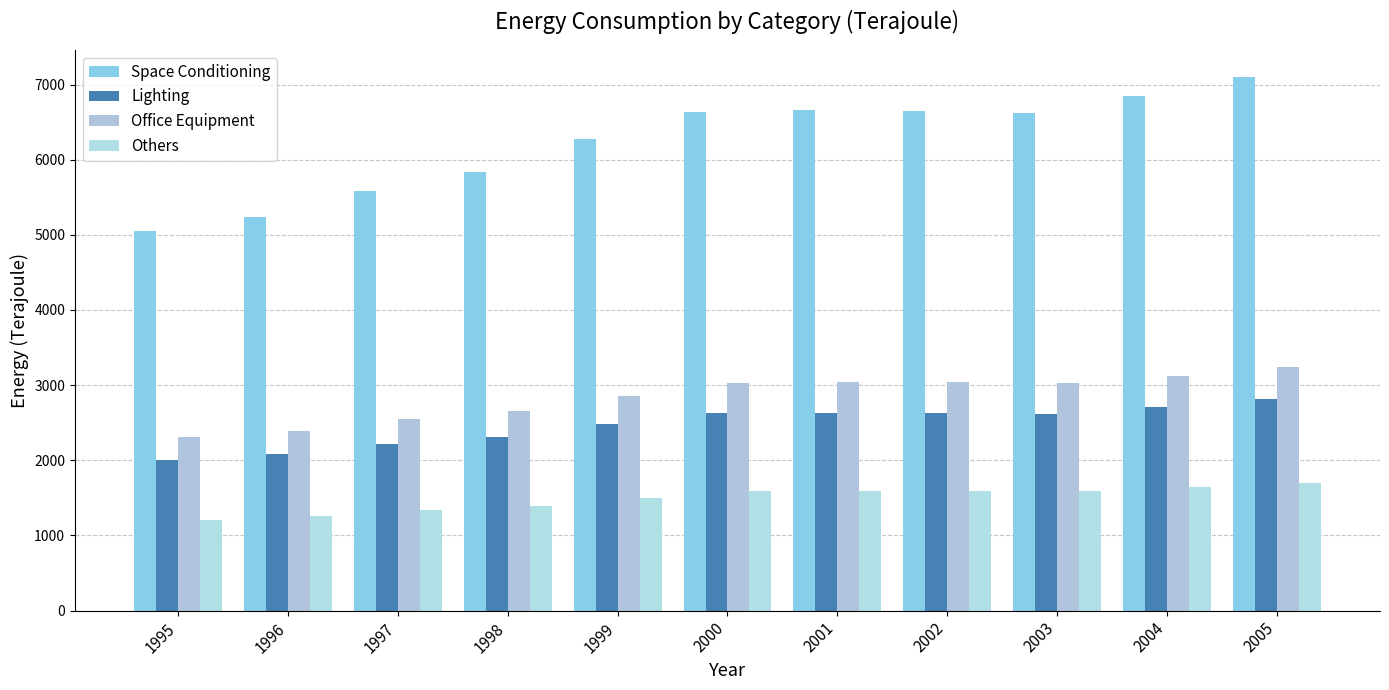

Rank the series at 1998 from highest to lowest value.

Space Conditioning, Office Equipment, Lighting, Others